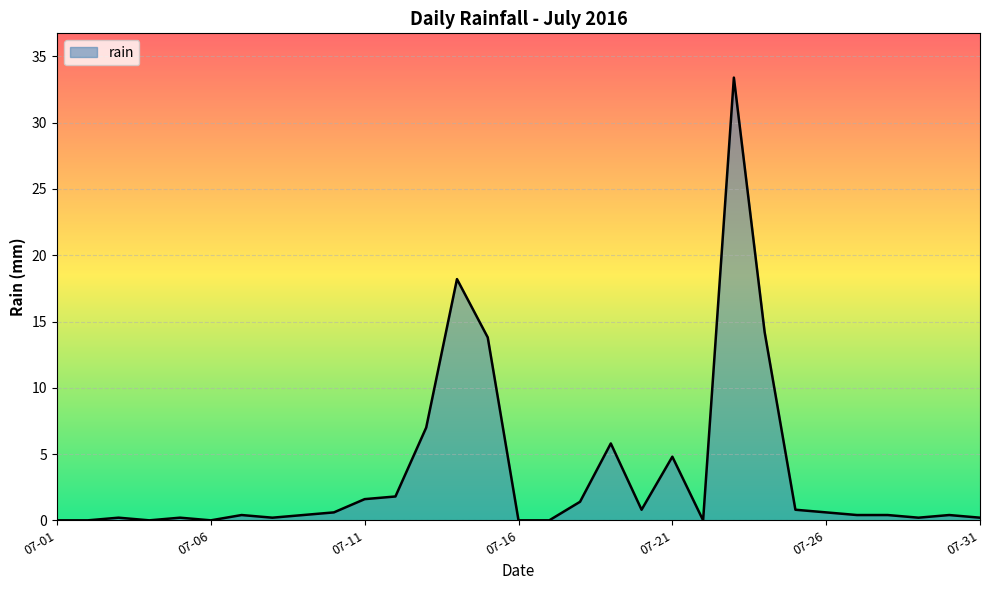

What is the difference between the maximum and minimum values?

33.4